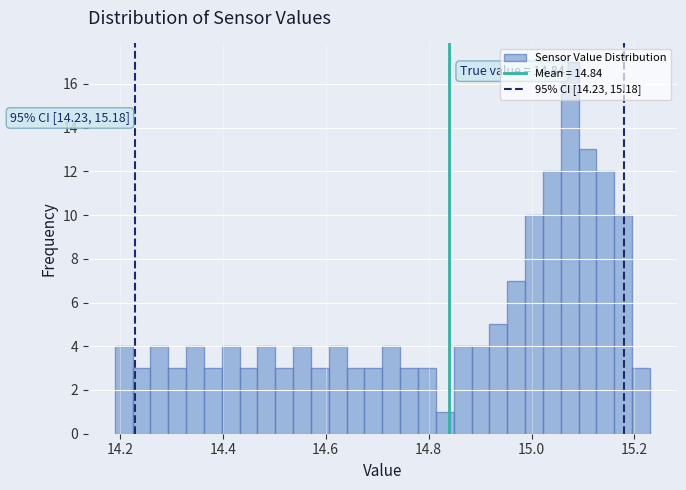

Read against the x-axis, roughly where is the centre of the tallest bar?

15.08